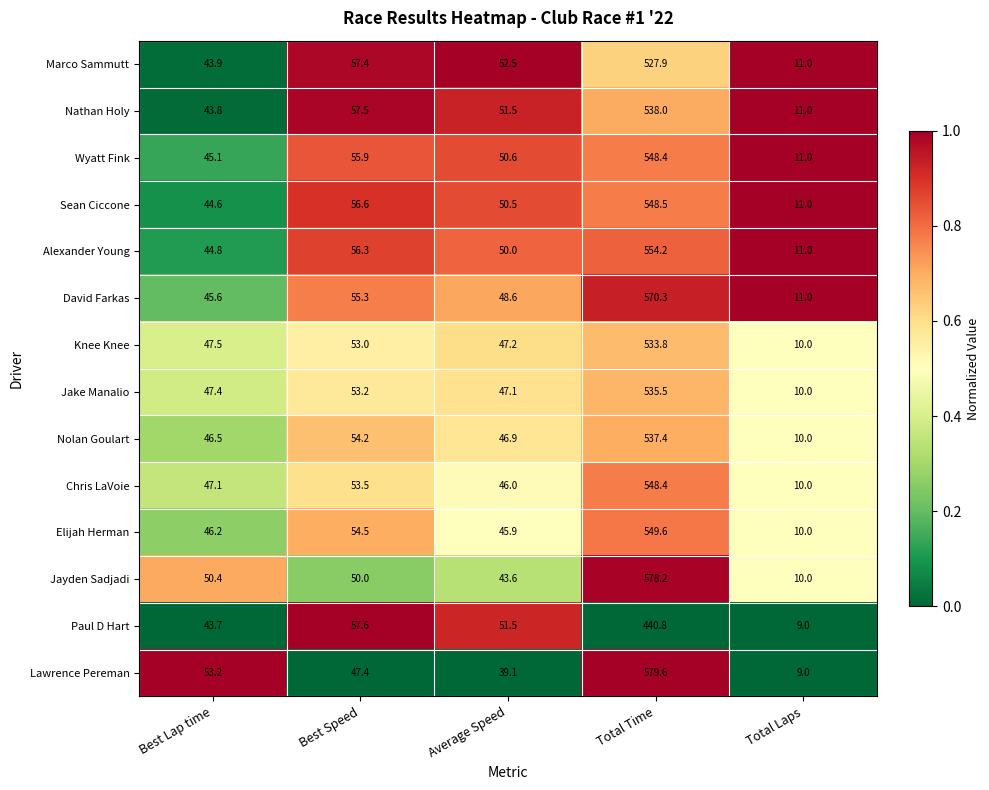

The value of Jayden Sadjadi at Best Speed is 13.1. True or false?

False